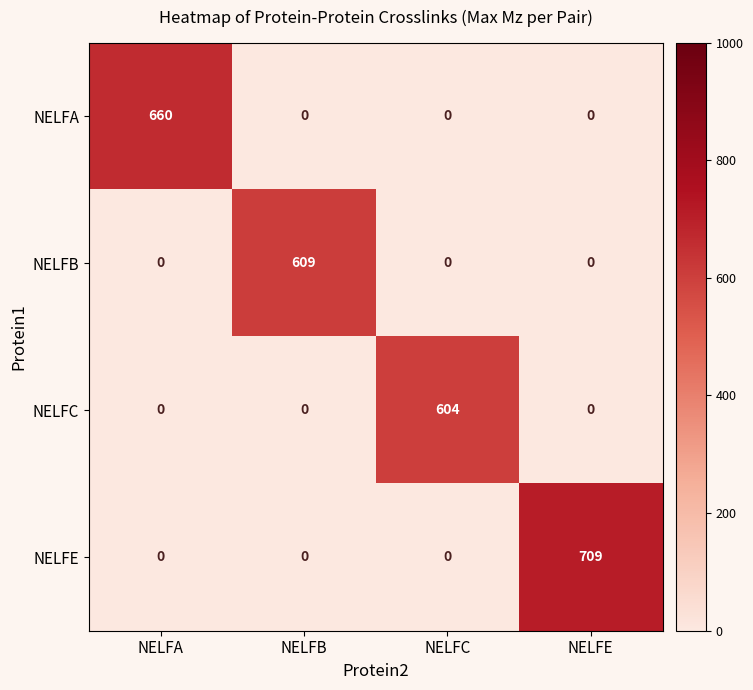

Reading left to right, transcribe all the data shown in this chart.

NELFA: NELFA=660	NELFB=0	NELFC=0	NELFE=0
NELFB: NELFA=0	NELFB=609	NELFC=0	NELFE=0
NELFC: NELFA=0	NELFB=0	NELFC=604	NELFE=0
NELFE: NELFA=0	NELFB=0	NELFC=0	NELFE=709